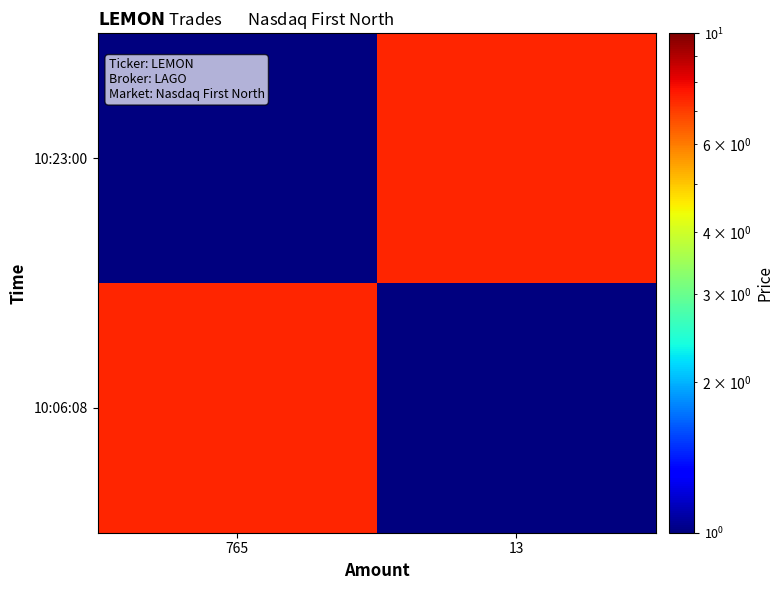

Rank the series by their maximum value, from highest to lowest.

10:06:08, 10:23:00